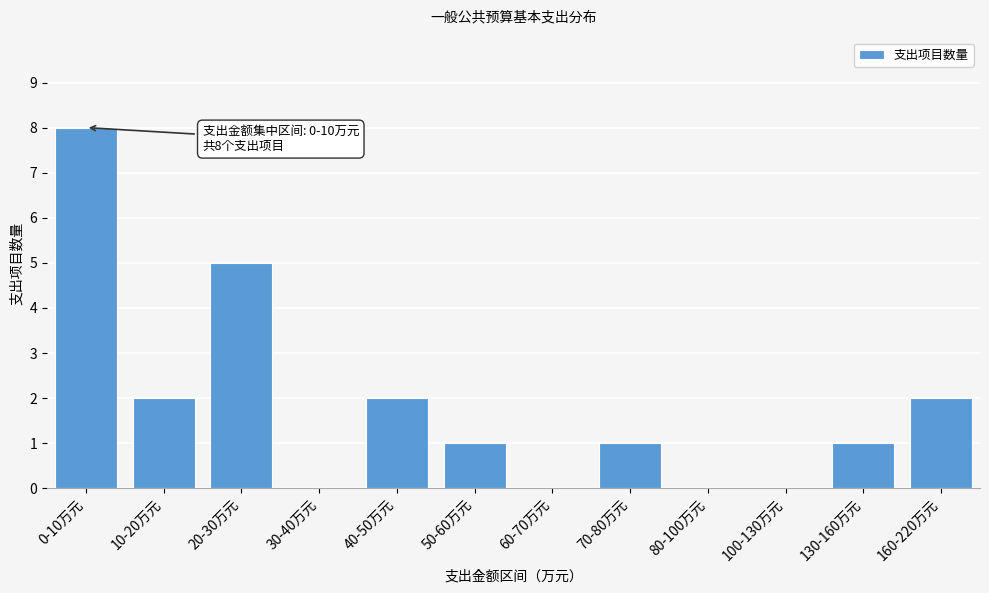

Reading right to left, what are all the values shown in this chart?

160-220万元=2	130-160万元=1	100-130万元=0	80-100万元=0	70-80万元=1	60-70万元=0	50-60万元=1	40-50万元=2	30-40万元=0	20-30万元=5	10-20万元=2	0-10万元=8